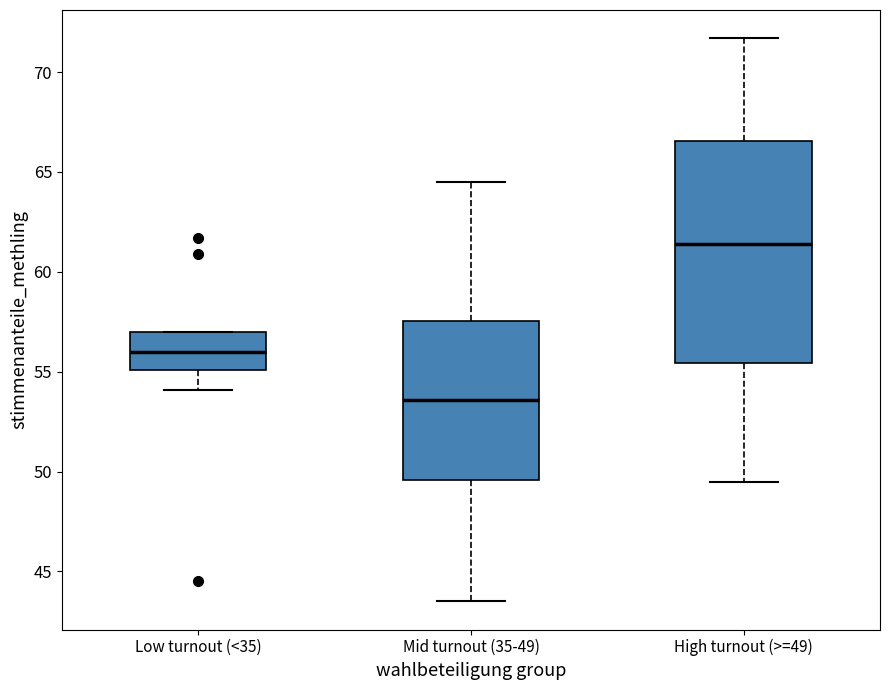

Reading left to right, transcribe this box plot: for each box, give where its median line is, the range the box spans, and where its two whiskers end, as read against the y-axis. The values are not printed on the chart, so give them approximately, as read against the axis.

Low turnout (<35): median 56.0, box 55.0 to 57.0, whiskers 54.0 to 57.0
Mid turnout (35-49): median 53.5, box 49.5 to 57.5, whiskers 43.5 to 64.5
High turnout (>=49): median 61.5, box 55.5 to 66.5, whiskers 49.5 to 71.5